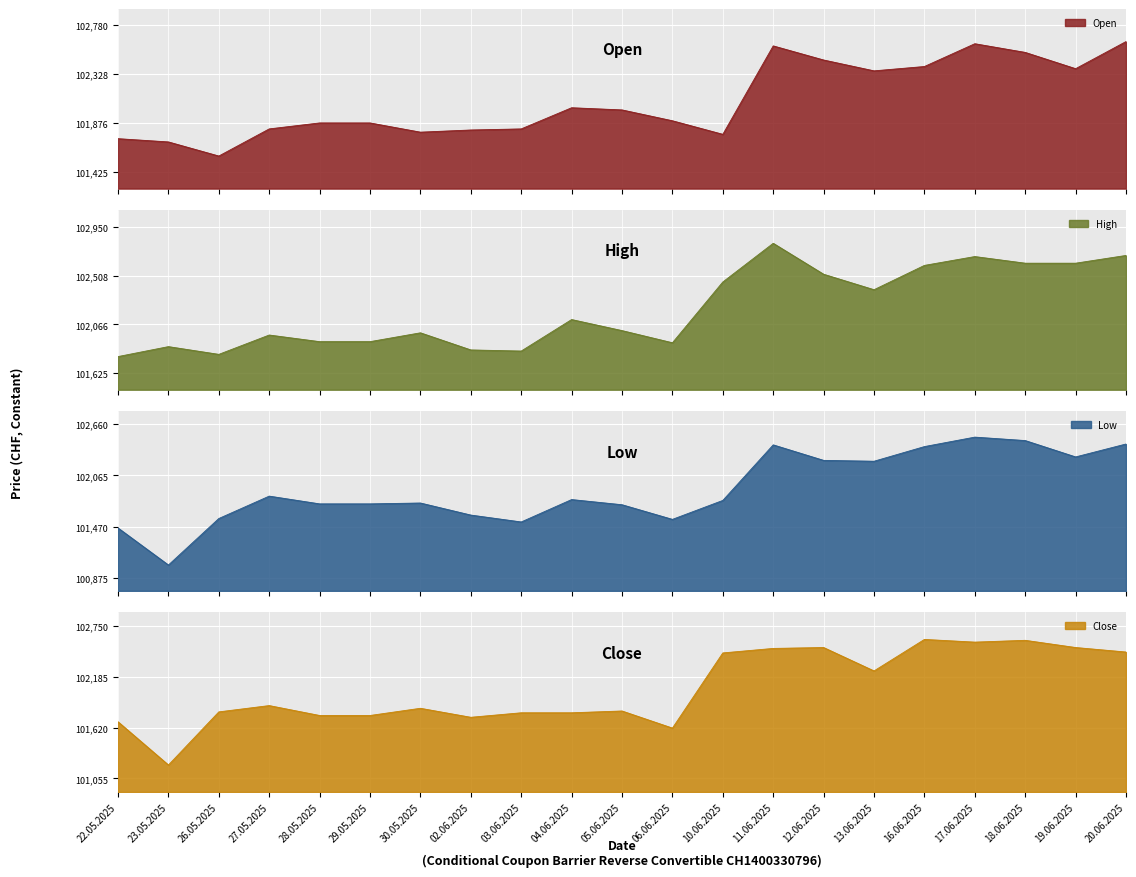

Reading right to left, what are all the values shown in this chart?

Open: 102630	102380	102530	102610	102400	102360	102460	102590	101775	101900	102000	102020	101825	101815	101795	101880	101880	101825	101575	101705	101735
High: 102690	102620	102620	102680	102600	102380	102520	102800	102450	101900	102010	102110	101825	101835	101990	101910	101910	101970	101795	101865	101775
Low: 102430	102280	102470	102510	102400	102230	102240	102420	101775	101555	101725	101785	101525	101605	101745	101735	101735	101825	101565	101025	101455
Close: 102460	102510	102590	102570	102600	102250	102510	102500	102450	101615	101805	101785	101785	101735	101835	101755	101755	101865	101795	101205	101685